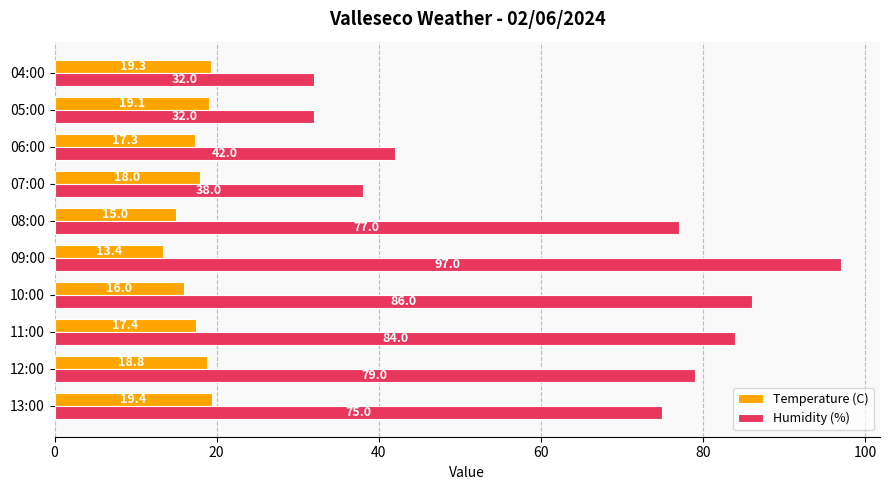

List the series in order of their overall mean, highest first.

Humidity (%), Temperature (C)